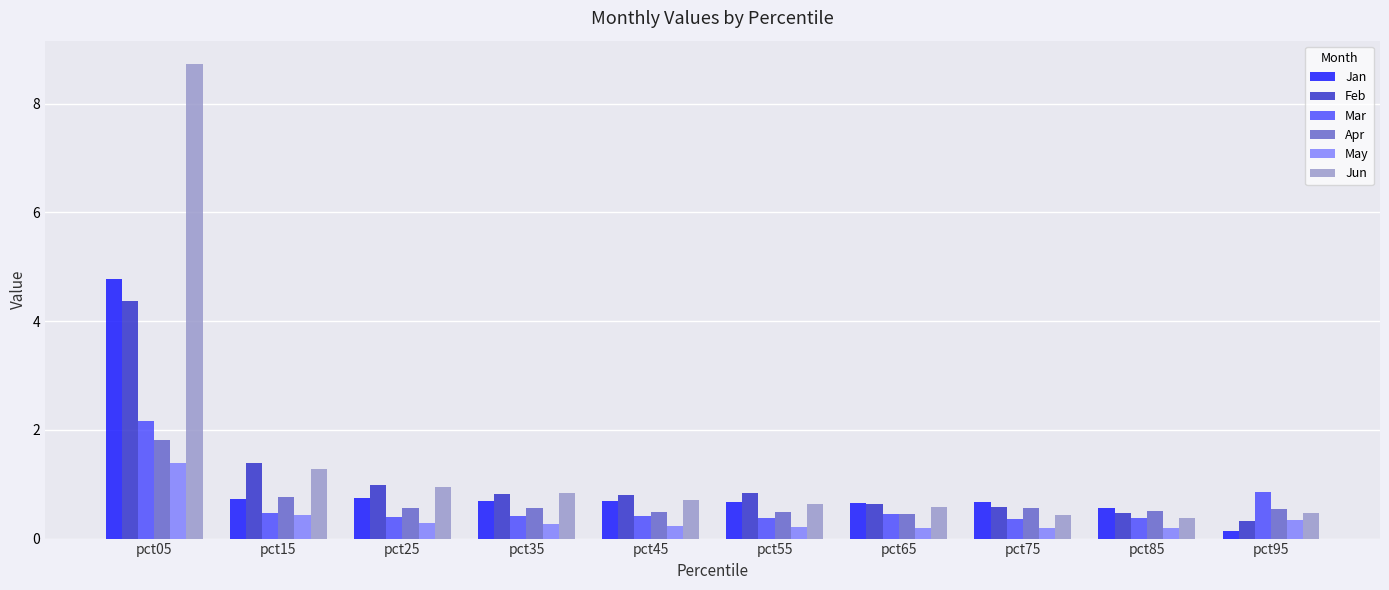

Count the number of data series in this chart.

6